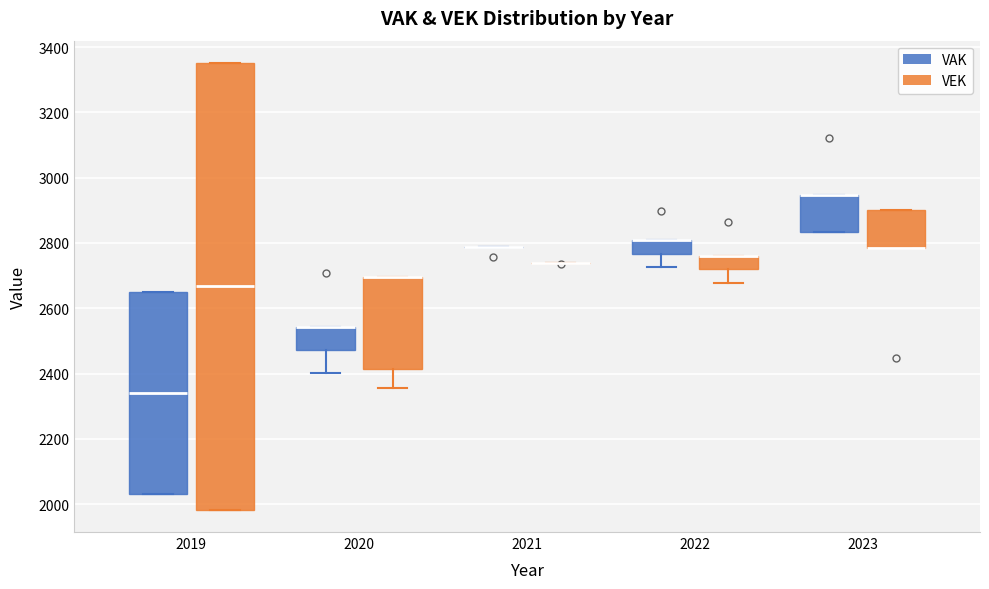

Where is the upper edge of the box for 2023 (VAK) on the y-axis? The values are not printed on the chart, so give them approximately, as read against the axis.

2940